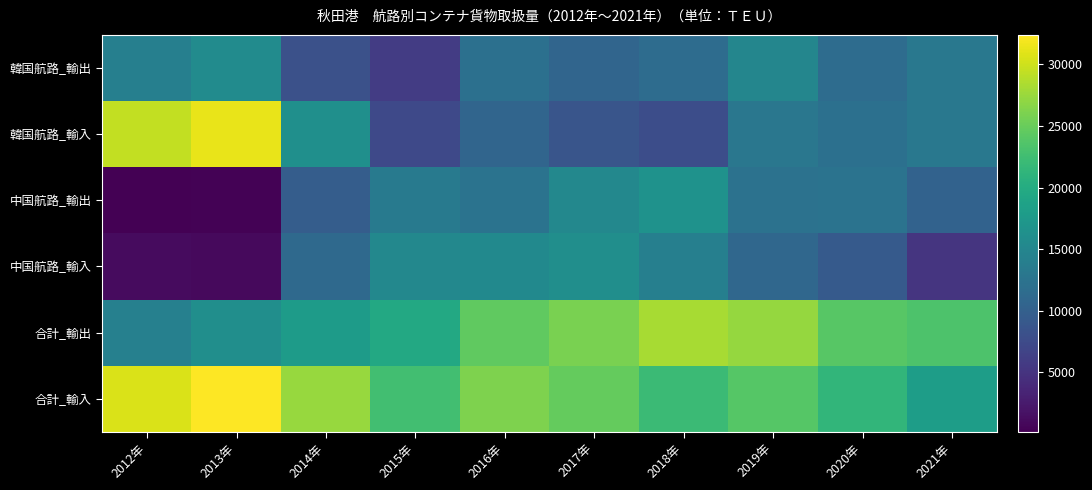

Reading left to right, what are all the values shown in this chart?

韓国航路_輸出: 2012年=14034	2013年=15738	2014年=8149	2015年=5898	2016年=12068	2017年=10721	2018年=11560	2019年=15009	2020年=11542	2021年=13101
韓国航路_輸入: 2012年=29441	2013年=31334	2014年=16196	2015年=7357	2016年=10696	2017年=8624	2018年=7828	2019年=12978	2020年=12106	2021年=13027
中国航路_輸出: 2012年=192	2013年=380	2014年=9653	2015年=13509	2016年=12487	2017年=15185	2018年=16572	2019年=12291	2020年=12461	2021年=10307
中国航路_輸入: 2012年=1137	2013年=1052	2014年=11197	2015年=15235	2016年=15525	2017年=16148	2018年=14091	2019年=10926	2020年=9250	2021年=5104
合計_輸出: 2012年=14226	2013年=16118	2014年=17845	2015年=19567	2016年=24555	2017年=25906	2018年=28132	2019年=27300	2020年=24003	2021年=23408
合計_輸入: 2012年=30578	2013年=32386	2014年=27393	2015年=22592	2016年=26221	2017年=24772	2018年=22139	2019年=23904	2020年=21356	2021年=18131